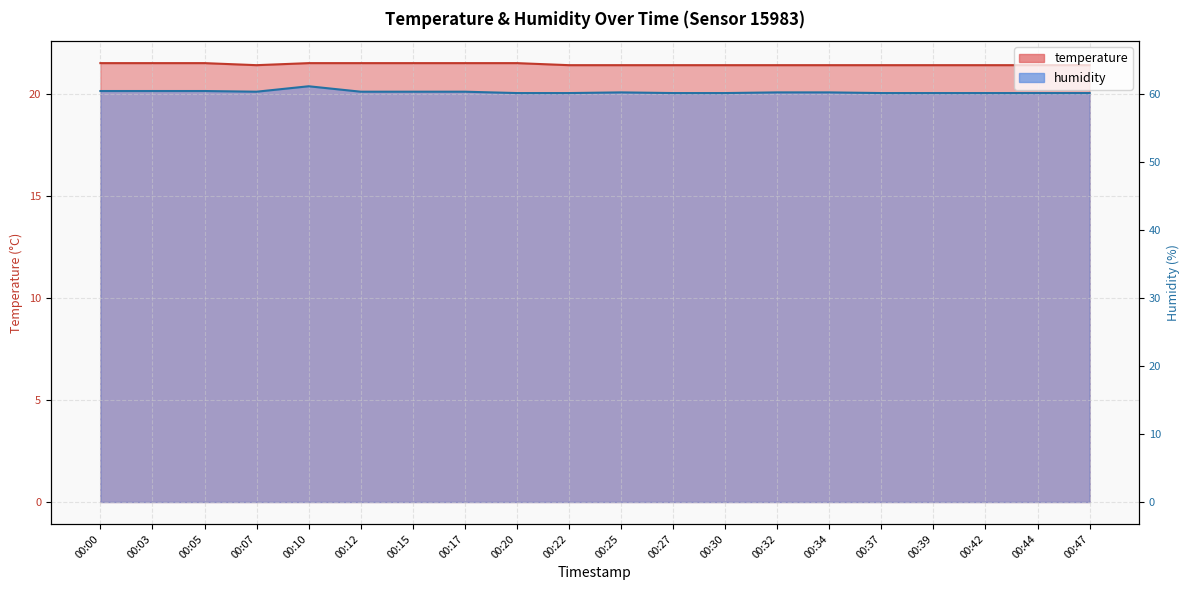

True or false: humidity and temperature cross at least once.

False